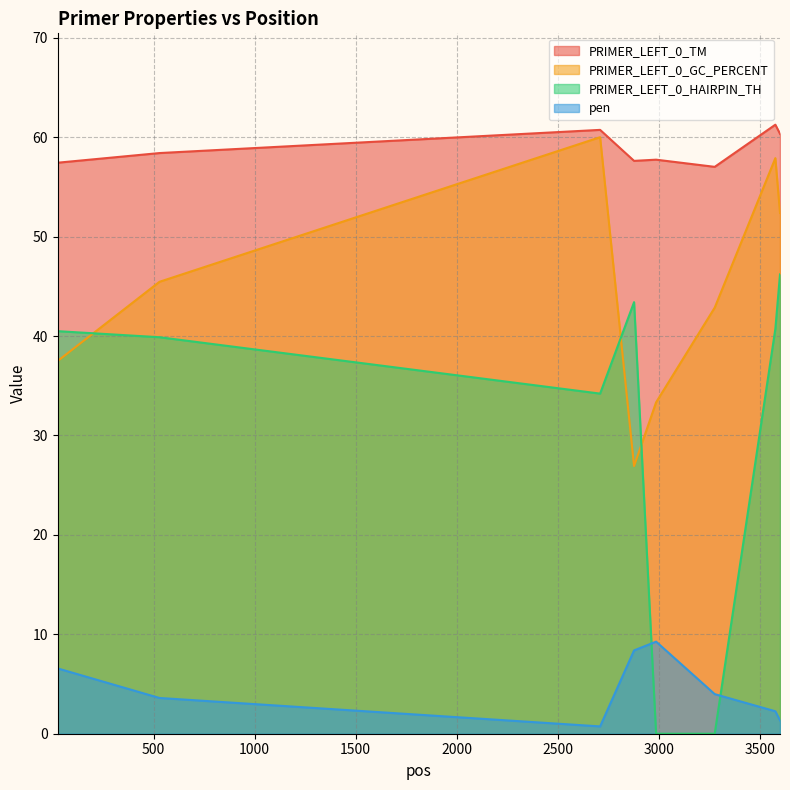

Which series ends up on top after the final intersection of PRIMER_LEFT_0_GC_PERCENT and PRIMER_LEFT_0_HAIRPIN_TH?

PRIMER_LEFT_0_GC_PERCENT